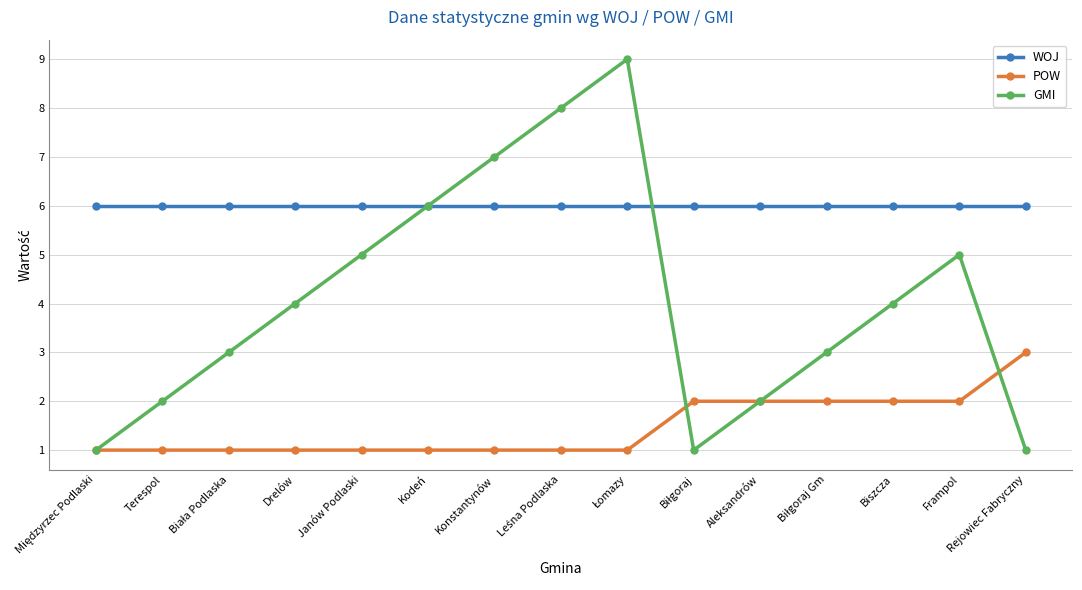

What is the greatest value displayed?

9